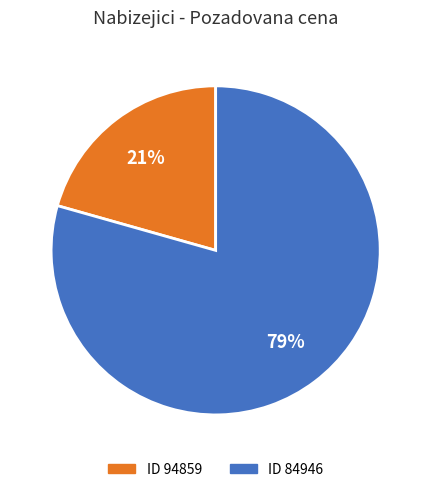

To the nearest percent, what is the average slice percentage?

50%